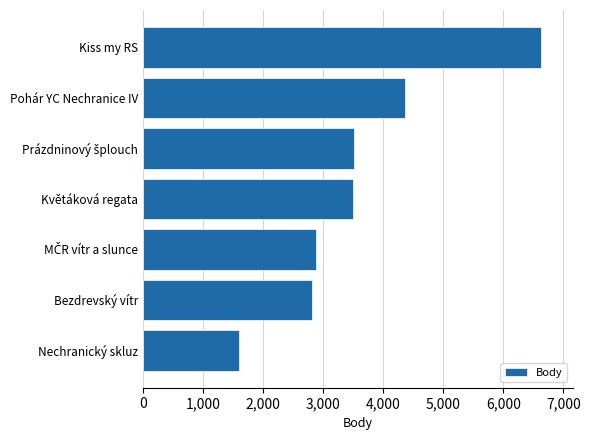

True or false: the data shows 3493 at Květáková regata.

True